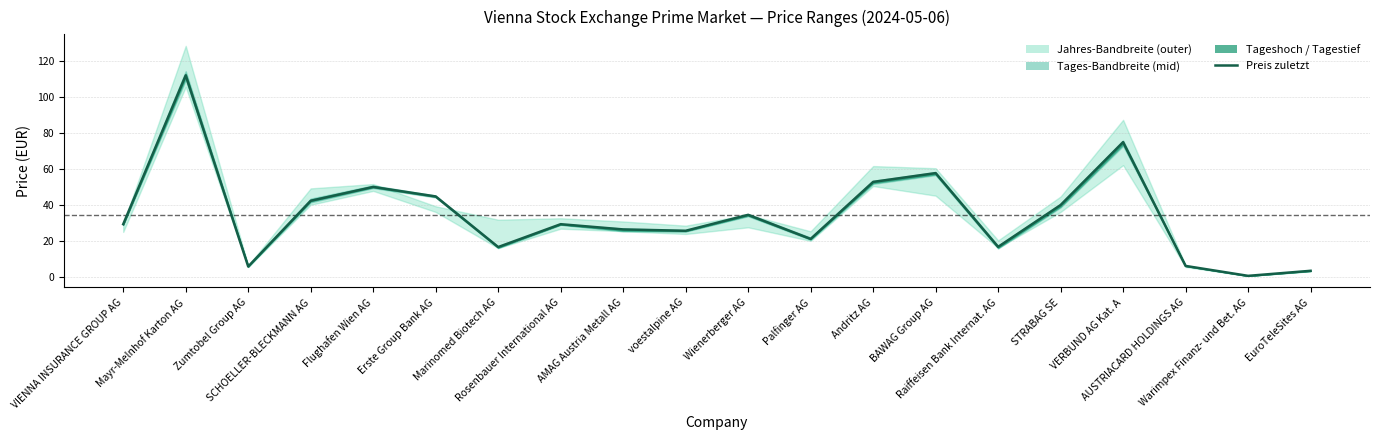

Approximately how many times larger is the value at Flughafen Wien AG compared to VIENNA INSURANCE GROUP AG?

1.7